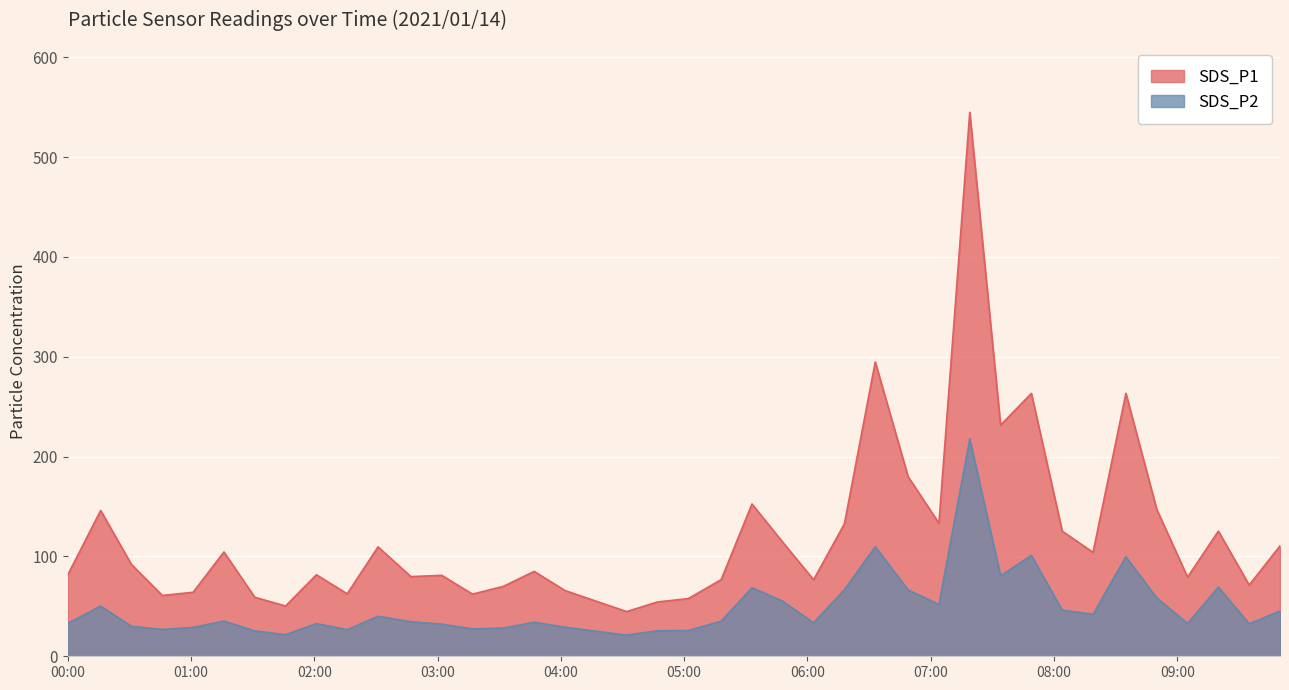

Is the value of SDS_P1 at 2021/01/14 06:18 greater than the value of SDS_P2 at 2021/01/14 09:35?

Yes